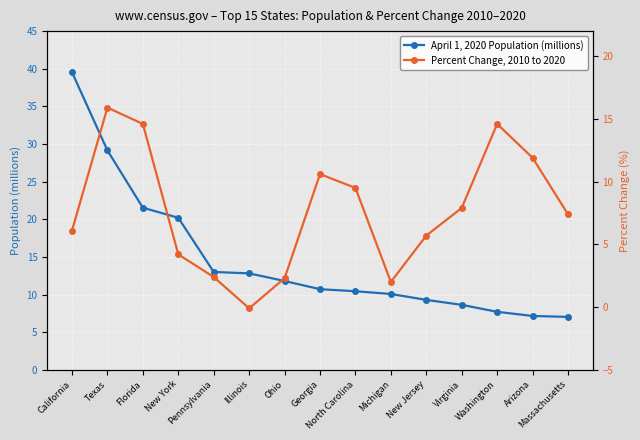

How many interior local valleys does the Percent Change, 2010 to 2020 series have?

2